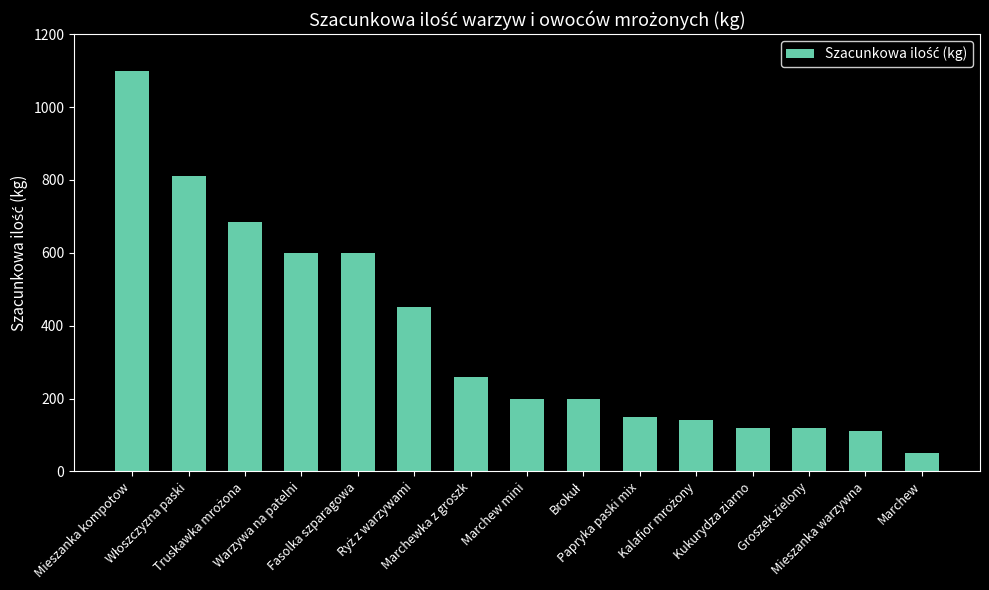

What is the label of the 15th bar from the right?

Mieszanka kompotow